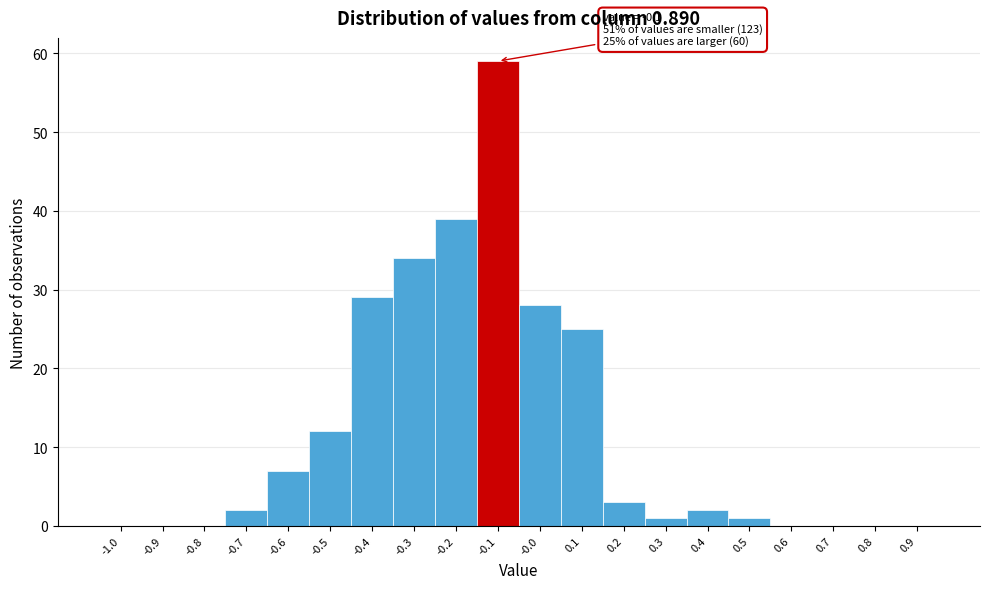

Reading left to right, list all the values displayed in this chart.

-1.0=0	-0.9=0	-0.8=0	-0.7=2	-0.6=7	-0.5=12	-0.4=29	-0.3=34	-0.2=39	-0.1=59	-0.0=28	0.1=25	0.2=3	0.3=1	0.4=2	0.5=1	0.6=0	0.7=0	0.8=0	0.9=0